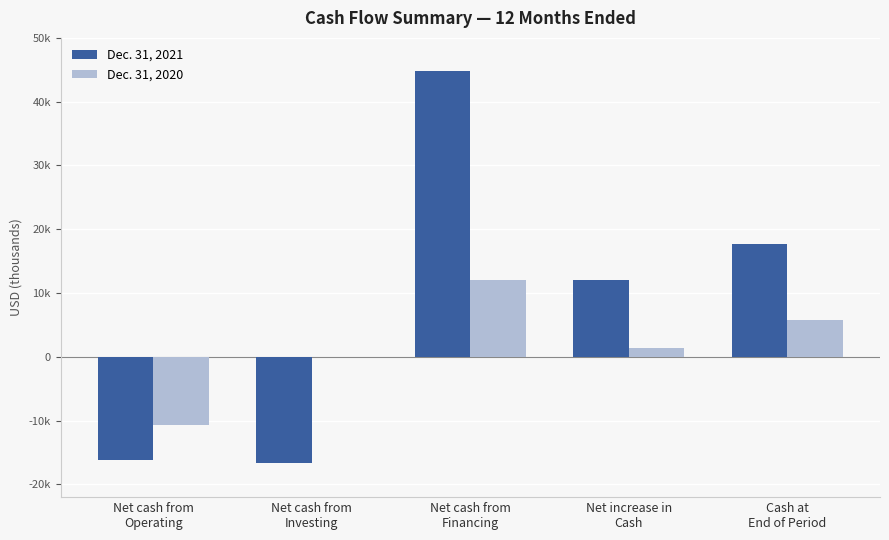

What are all the series names shown in the legend?

Dec. 31, 2021, Dec. 31, 2020